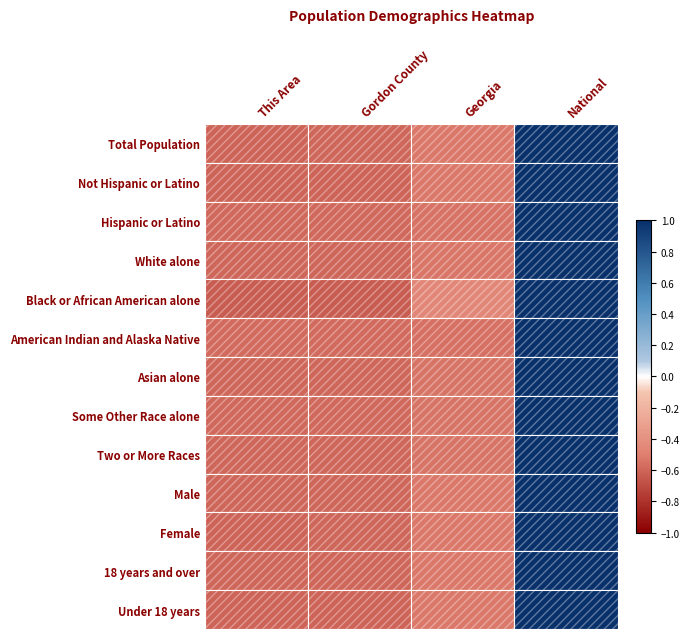

Reading right to left, list all the values displayed in this chart.

Total Population: National=1.0	Georgia=-0.5	Gordon County=-0.6	This Area=-0.6
Not Hispanic or Latino: National=1.0	Georgia=-0.5	Gordon County=-0.6	This Area=-0.6
Hispanic or Latino: National=1.0	Georgia=-0.6	Gordon County=-0.6	This Area=-0.6
White alone: National=1.0	Georgia=-0.5	Gordon County=-0.6	This Area=-0.6
Black or African American alone: National=1.0	Georgia=-0.5	Gordon County=-0.6	This Area=-0.6
American Indian and Alaska Native: National=1.0	Georgia=-0.6	Gordon County=-0.6	This Area=-0.6
Asian alone: National=1.0	Georgia=-0.5	Gordon County=-0.6	This Area=-0.6
Some Other Race alone: National=1.0	Georgia=-0.5	Gordon County=-0.6	This Area=-0.6
Two or More Races: National=1.0	Georgia=-0.5	Gordon County=-0.6	This Area=-0.6
Male: National=1.0	Georgia=-0.5	Gordon County=-0.6	This Area=-0.6
Female: National=1.0	Georgia=-0.5	Gordon County=-0.6	This Area=-0.6
18 years and over: National=1.0	Georgia=-0.5	Gordon County=-0.6	This Area=-0.6
Under 18 years: National=1.0	Georgia=-0.5	Gordon County=-0.6	This Area=-0.6